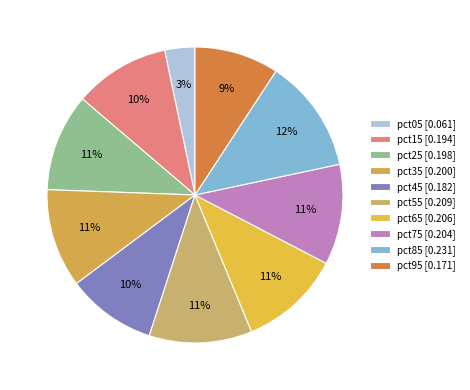

Is the sum of pct75 and pct15 greater than half?

No